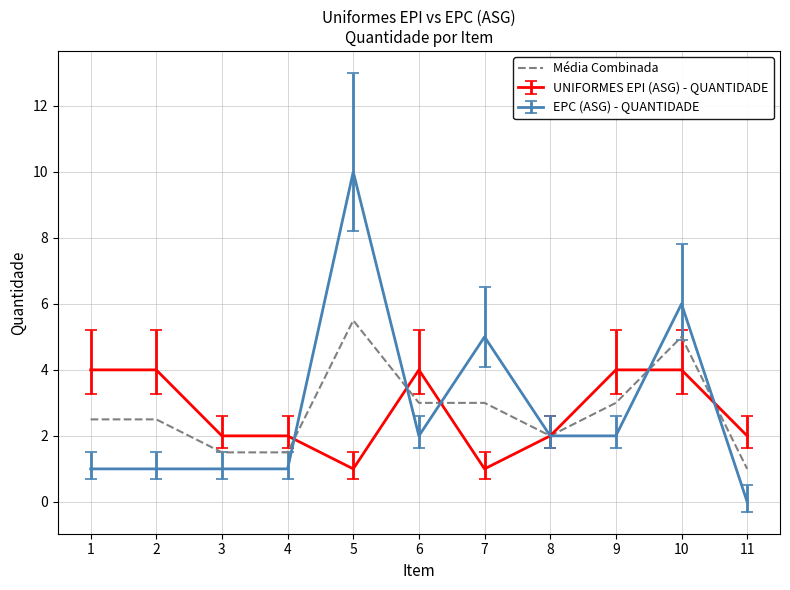

The value of EPC (ASG) - QUANTIDADE at 7 is 2.5. True or false?

False